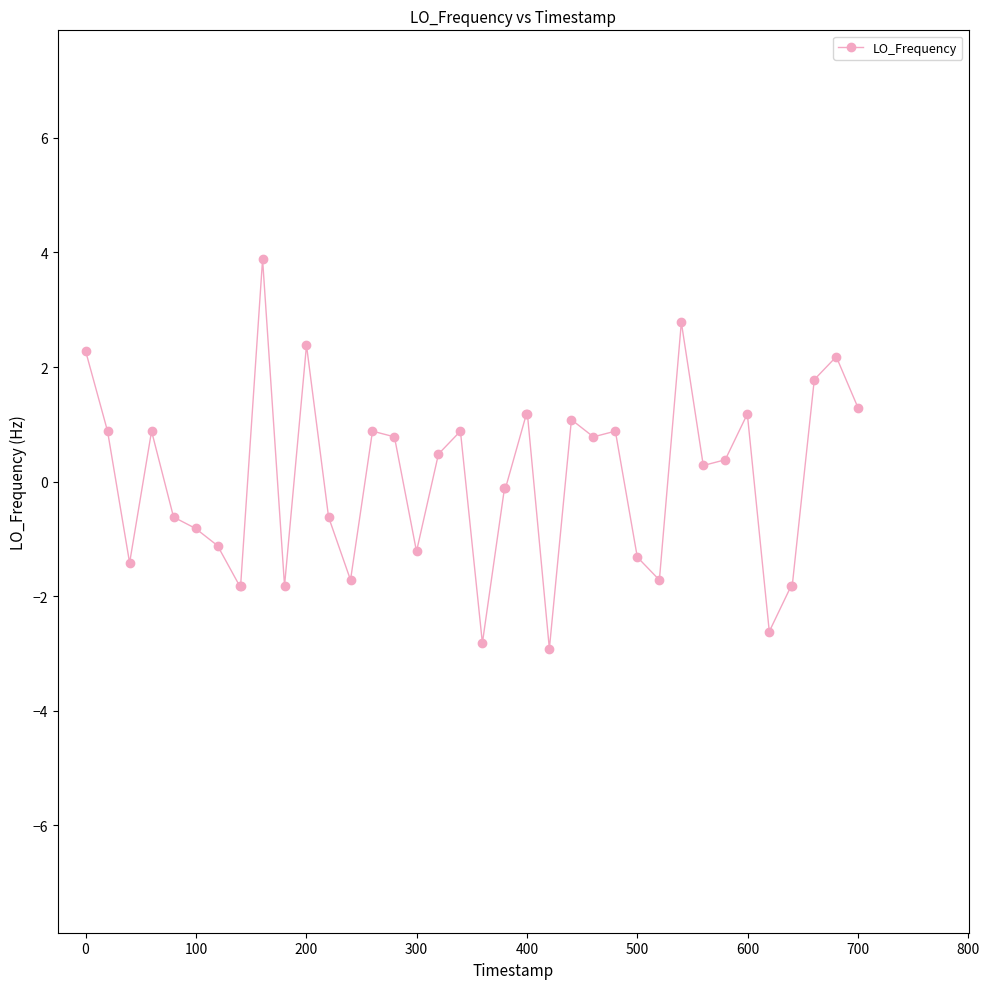

What is the smallest value displayed?

-2.9